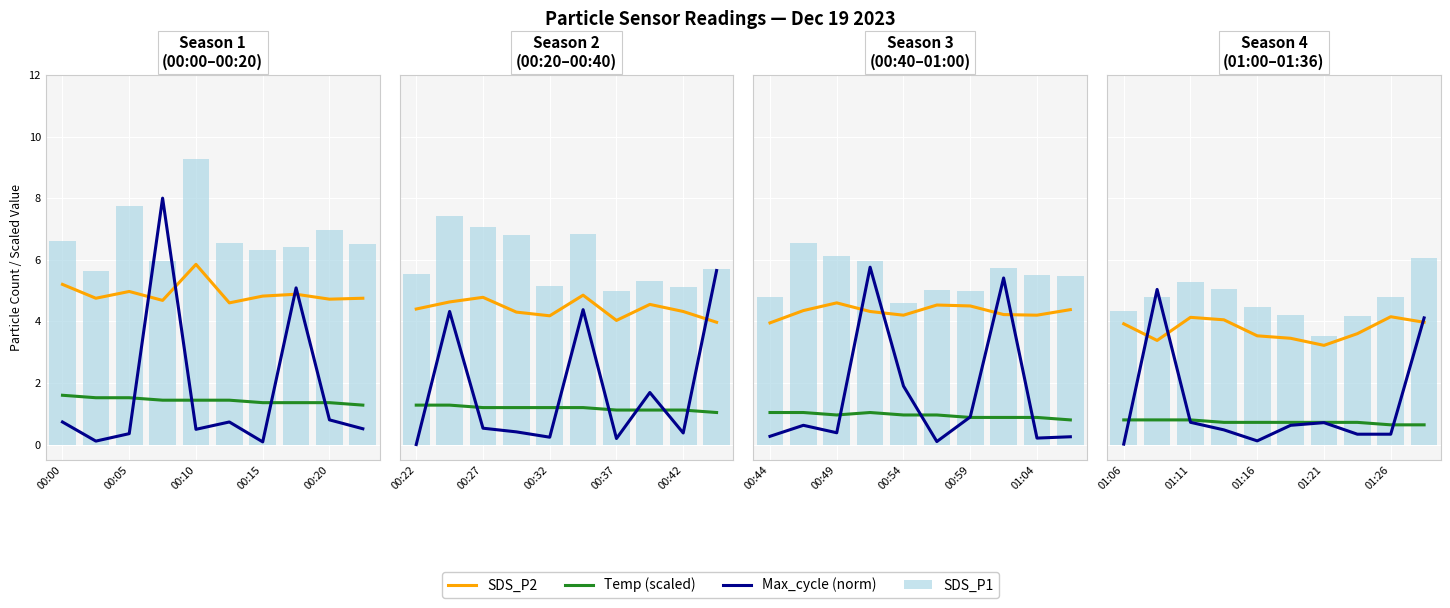

What is the total value across all series at 00:05?

14.0